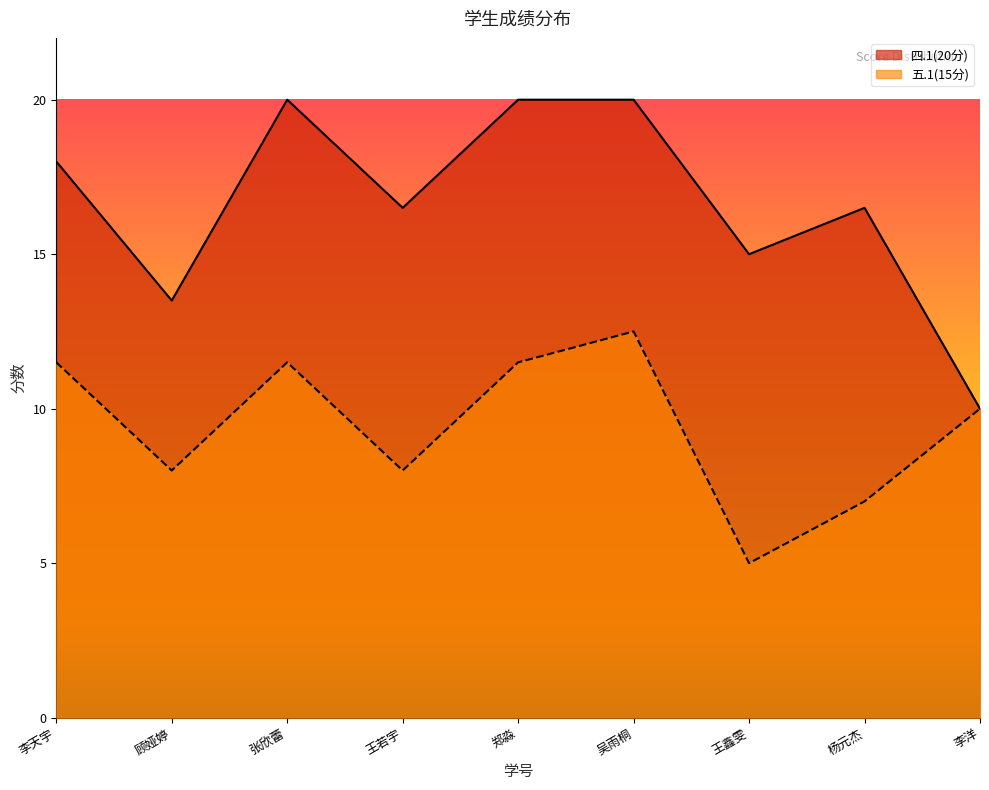

True or false: 五.1(15分) and 四.1(20分) intersect in this chart.

False